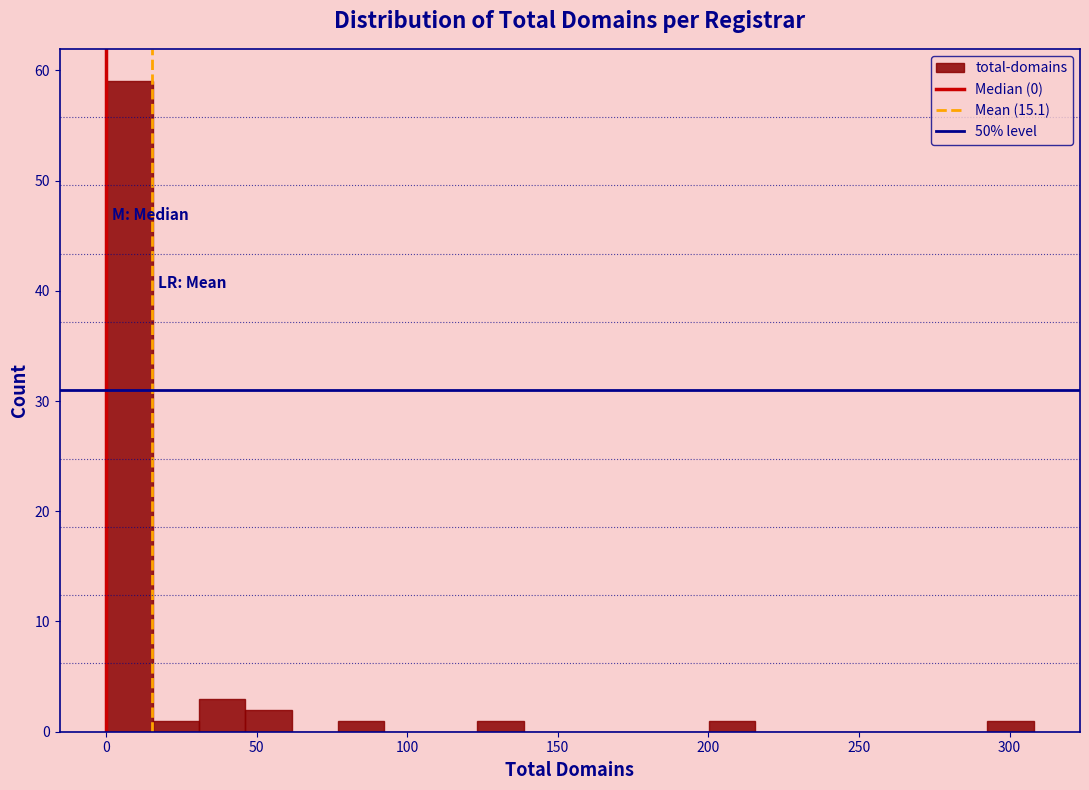

Read against the x-axis, roughly where is the centre of the tallest bar?

10